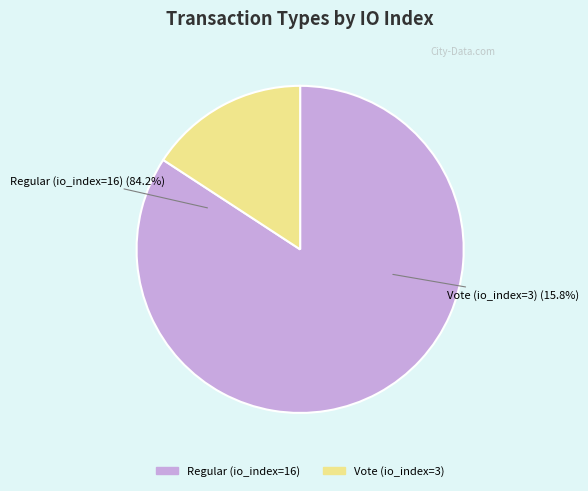

How many segments does this pie chart have?

2